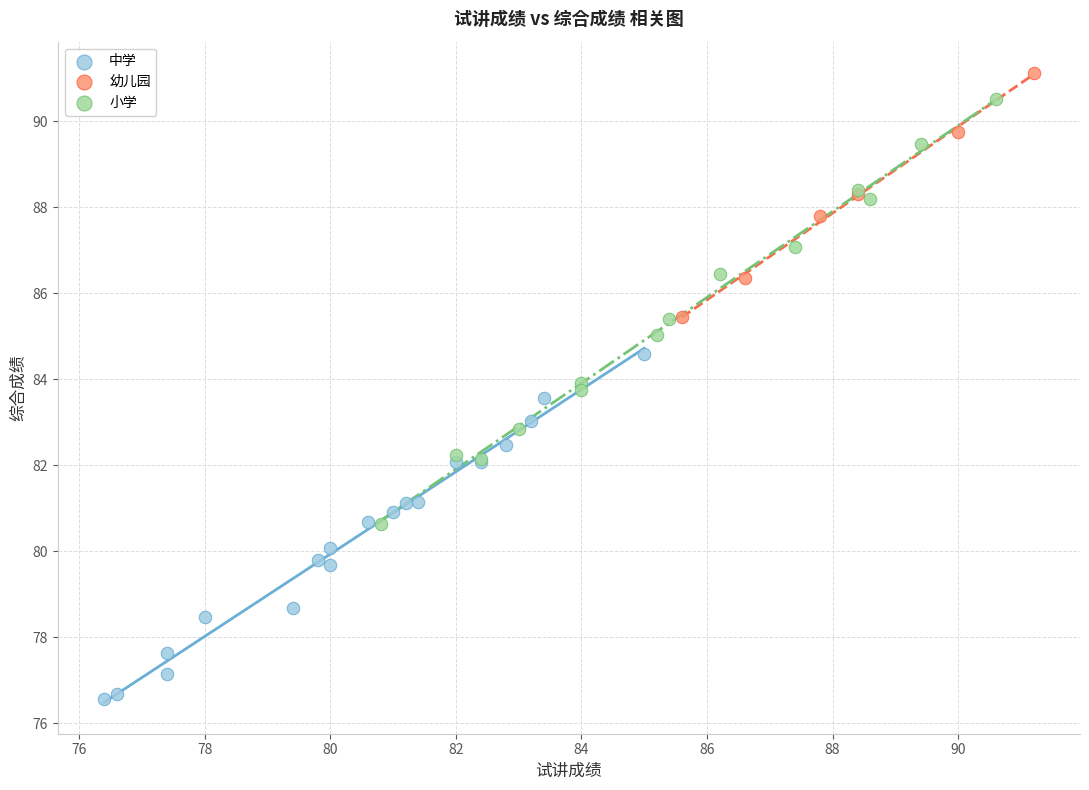

Which series contains the lowest Y value?

中学